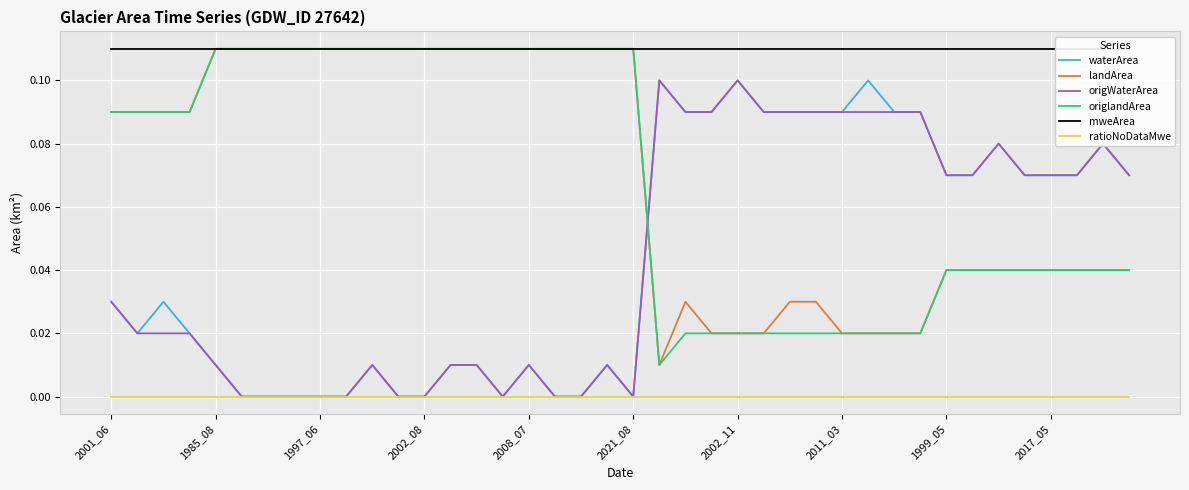

Count the number of data series in this chart.

6